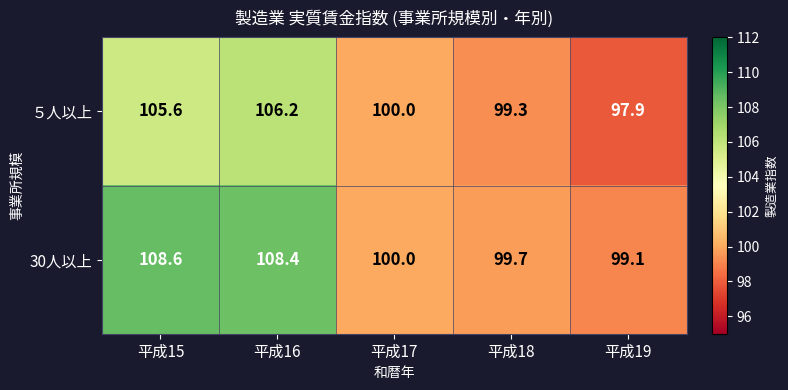

At which category is the sum across all series the highest?

平成16